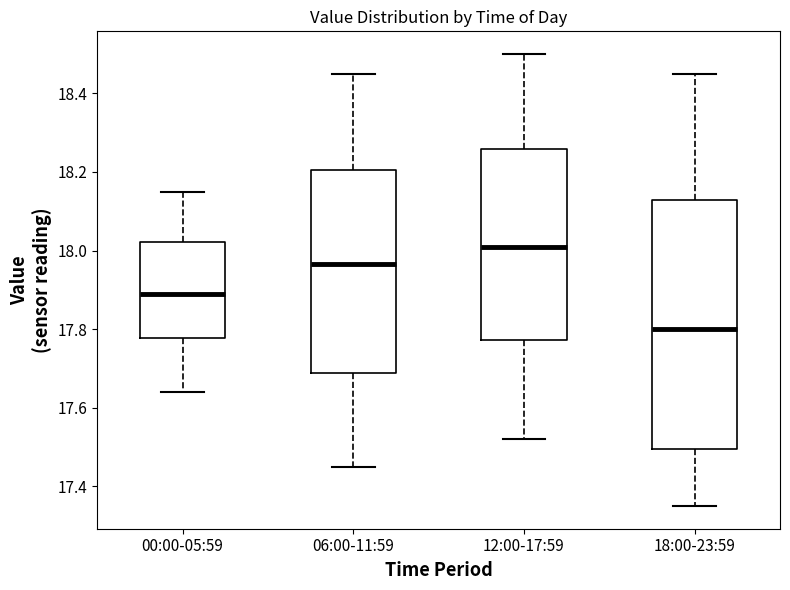

Where is the upper edge of the box for 00:00-05:59 on the y-axis? The values are not printed on the chart, so give them approximately, as read against the axis.

18.02